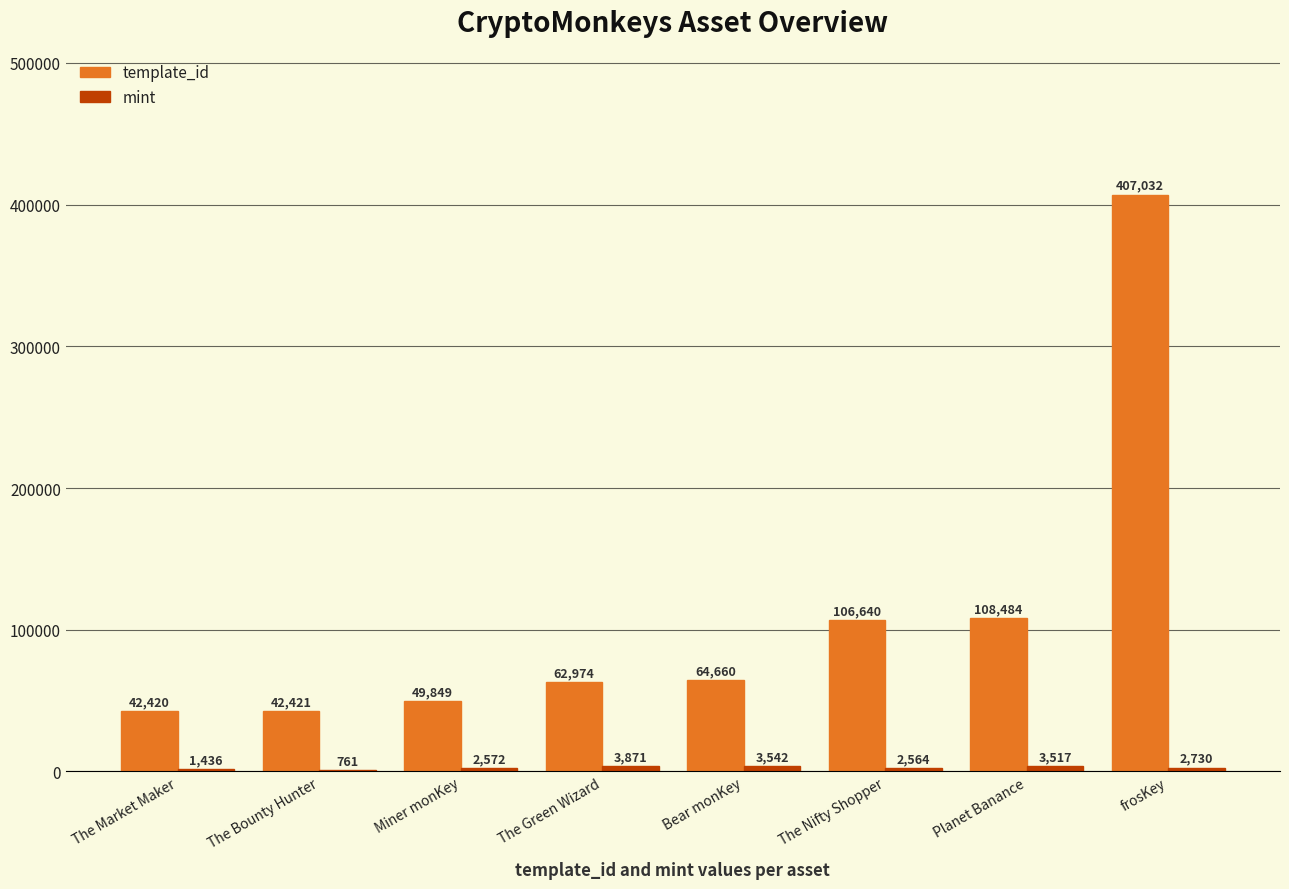

True or false: template_id has a value of 62974 at The Green Wizard.

True